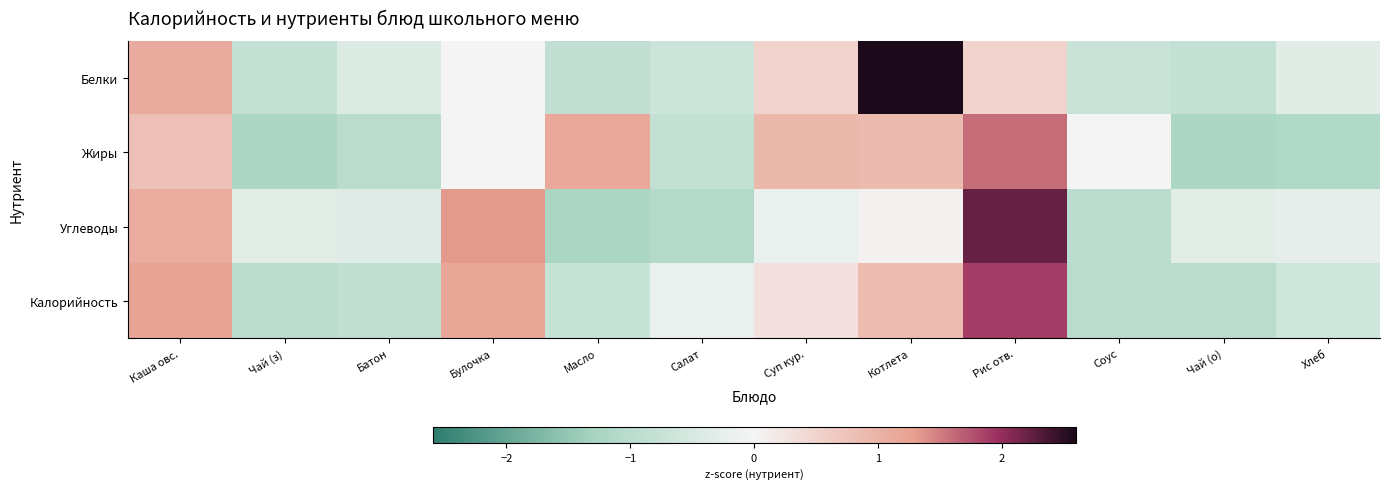

Reading right to left, list all the values displayed in this chart.

Белки: Хлеб=-0.3	Чай (о)=-0.8	Соус=-0.7	Рис отв.=0.5	Котлета=2.6	Суп кур.=0.5	Салат=-0.7	Масло=-0.9	Булочка=-0.0	Батон=-0.4	Чай (з)=-0.8	Каша овс.=1.1
Жиры: Хлеб=-1.1	Чай (о)=-1.2	Соус=0.0	Рис отв.=1.6	Котлета=0.9	Суп кур.=0.9	Салат=-0.8	Масло=1.2	Булочка=0.0	Батон=-1.0	Чай (з)=-1.2	Каша овс.=0.8
Углеводы: Хлеб=-0.2	Чай (о)=-0.3	Соус=-1.0	Рис отв.=2.2	Котлета=0.1	Суп кур.=-0.2	Салат=-1.1	Масло=-1.2	Булочка=1.3	Батон=-0.4	Чай (з)=-0.3	Каша овс.=1.1
Калорийность: Хлеб=-0.6	Чай (о)=-1.0	Соус=-1.0	Рис отв.=1.9	Котлета=0.9	Суп кур.=0.3	Салат=-0.2	Масло=-0.8	Булочка=1.2	Батон=-0.9	Чай (з)=-1.0	Каша овс.=1.2